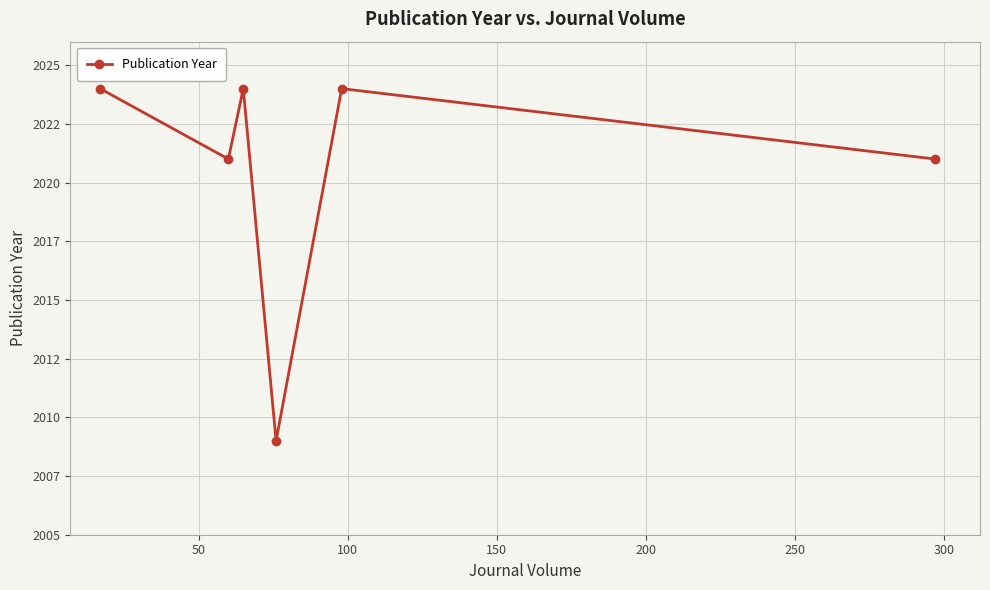

Is this an area chart (filled region under the line)?

No